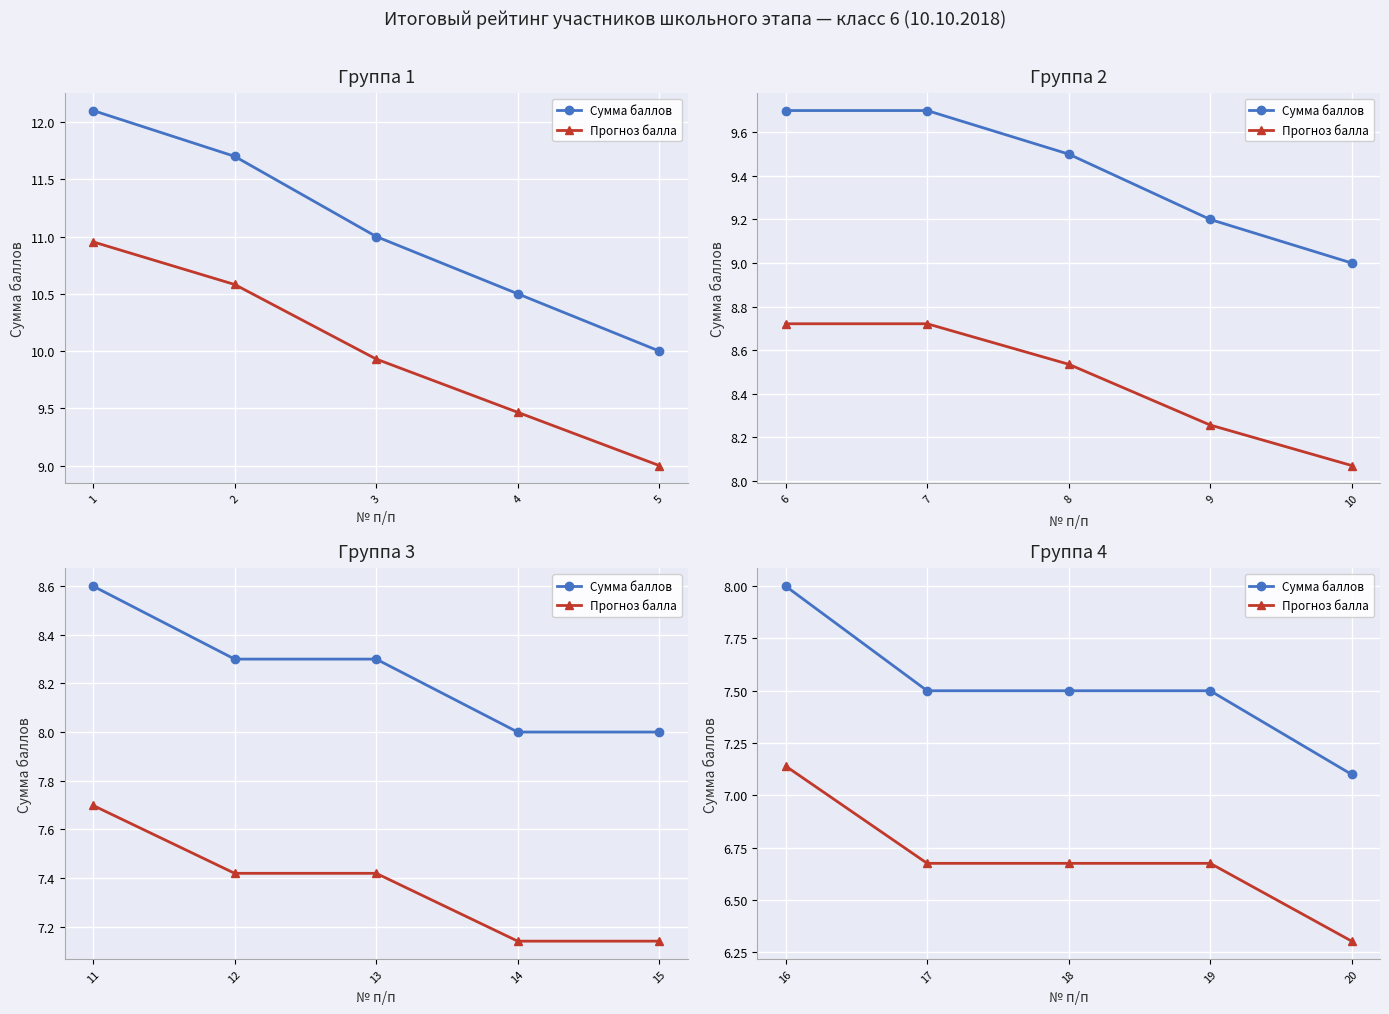

Between 16 and 20, which is larger?

16